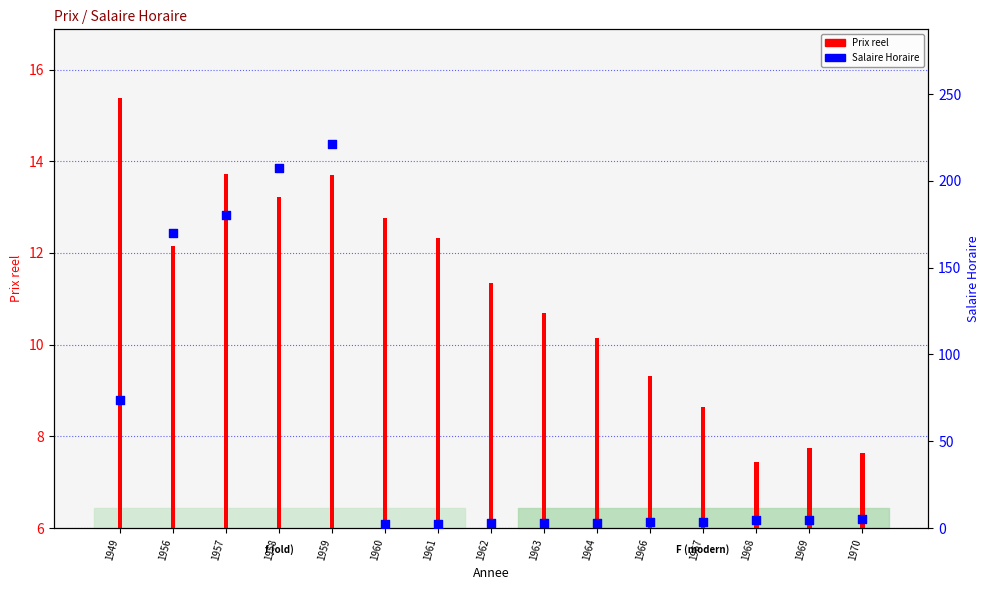

At how many categories does at least one series exceed 46?

5